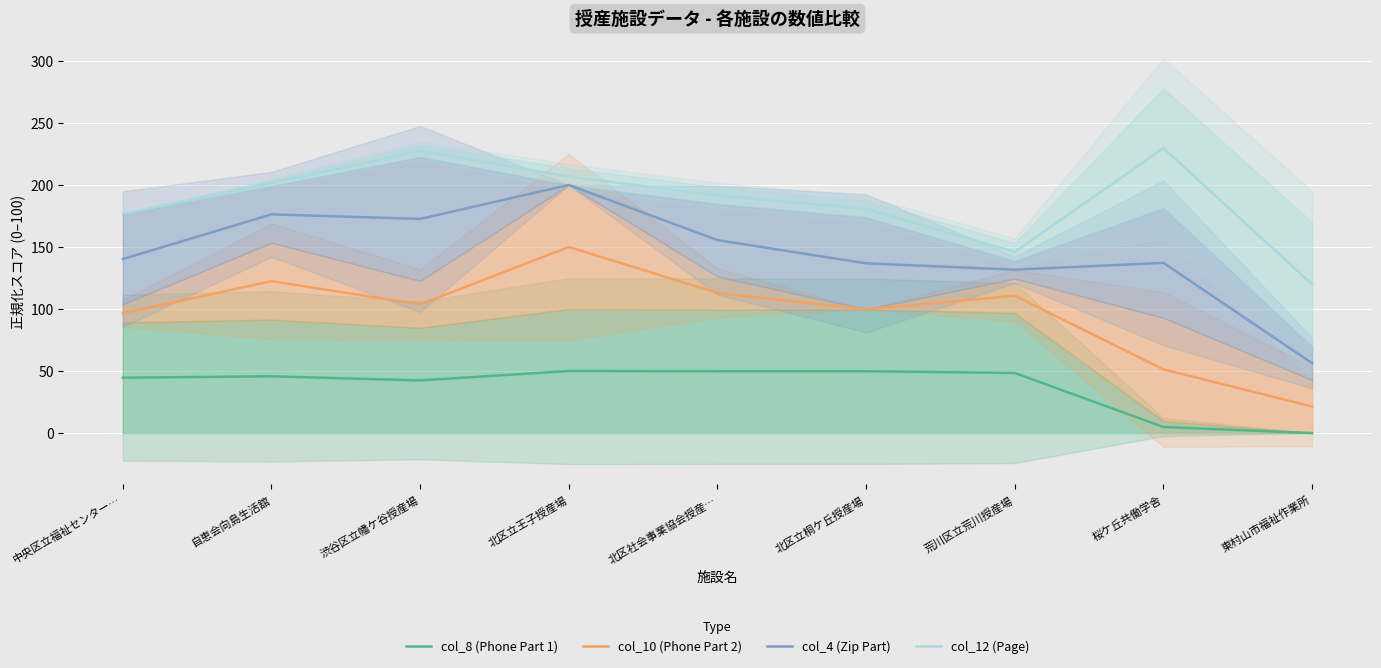

What value does the col_10 (Phone Part 2) series have at 桜ケ丘共働学舎?

51.3